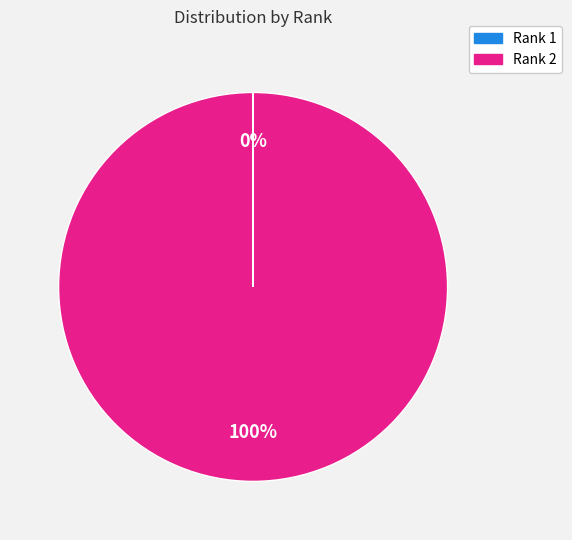

Is there any slice that represents more than half of the pie?

Yes